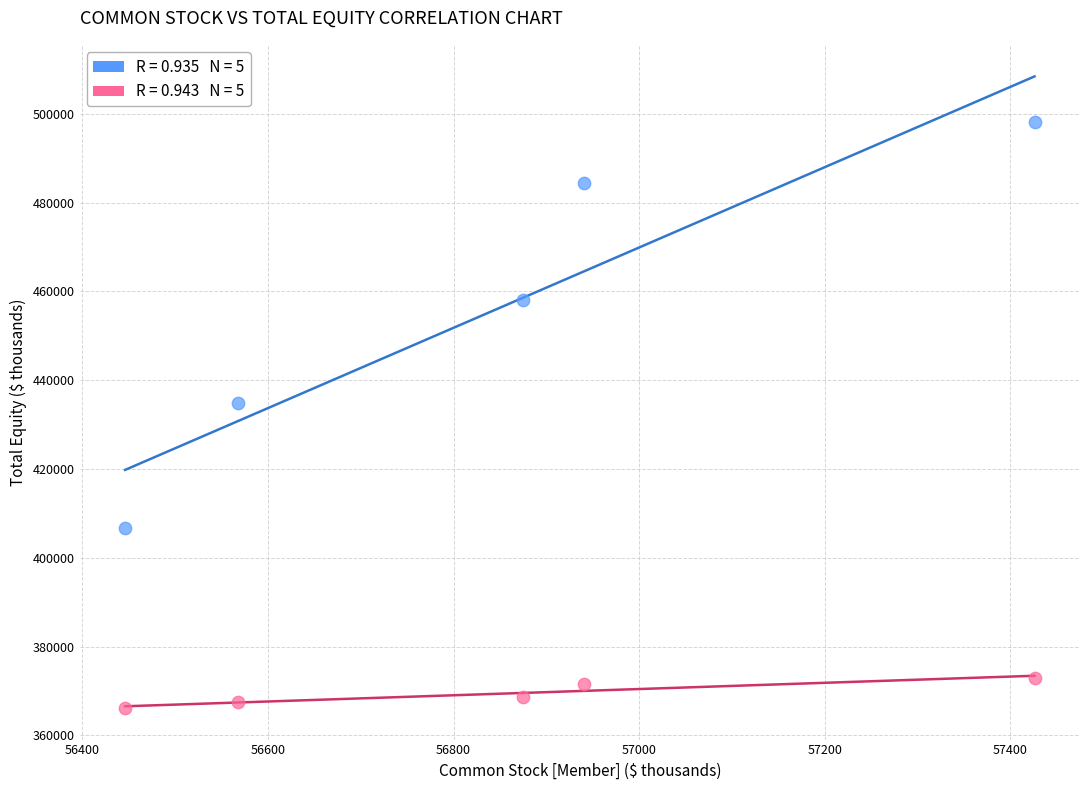

Across all data points, what is the range of X values (max minus min)?

980